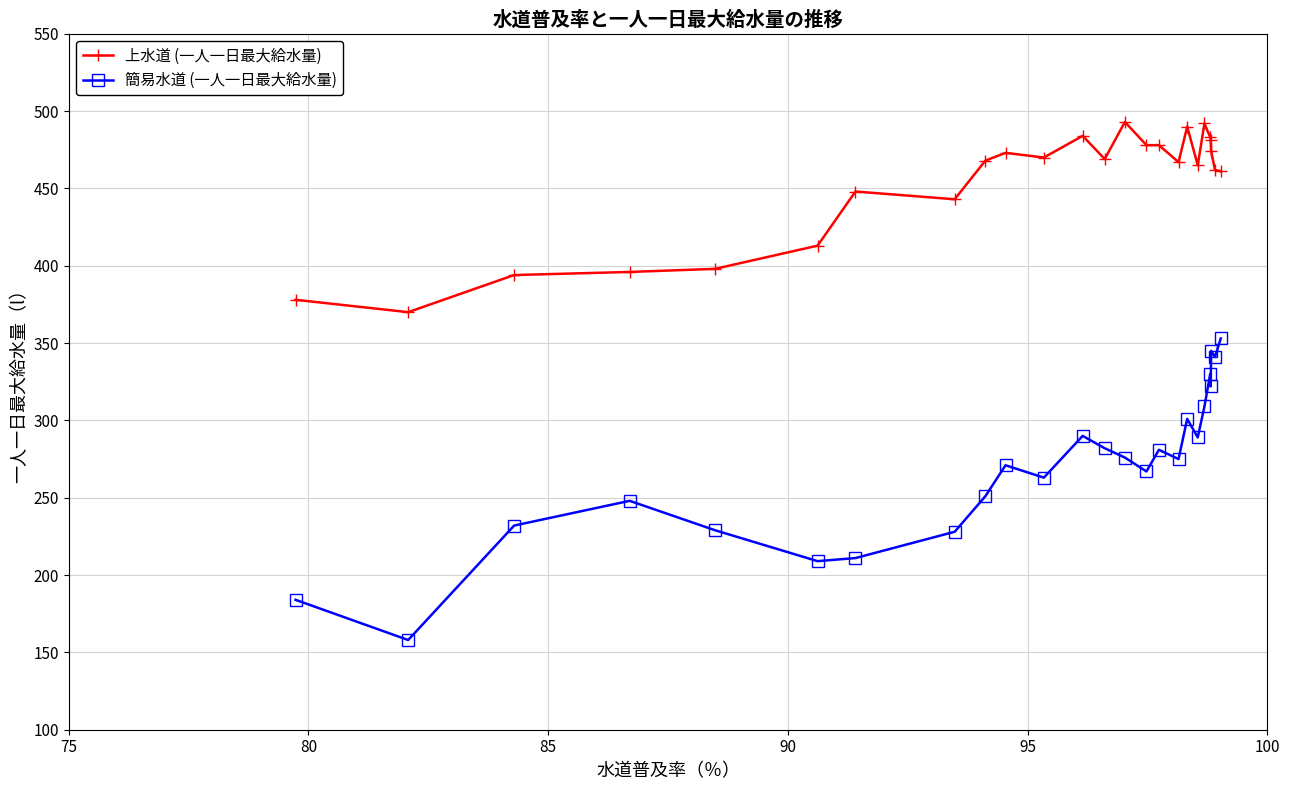

What is the value of the 簡易水道 (一人一日最大給水量) point at the 11th from the left?

263